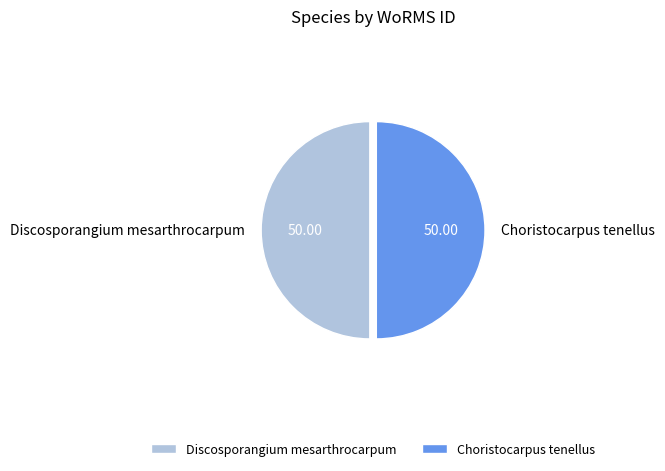

What is the ratio of the value at Choristocarpus tenellus to the value at Discosporangium mesarthrocarpum?

1.0